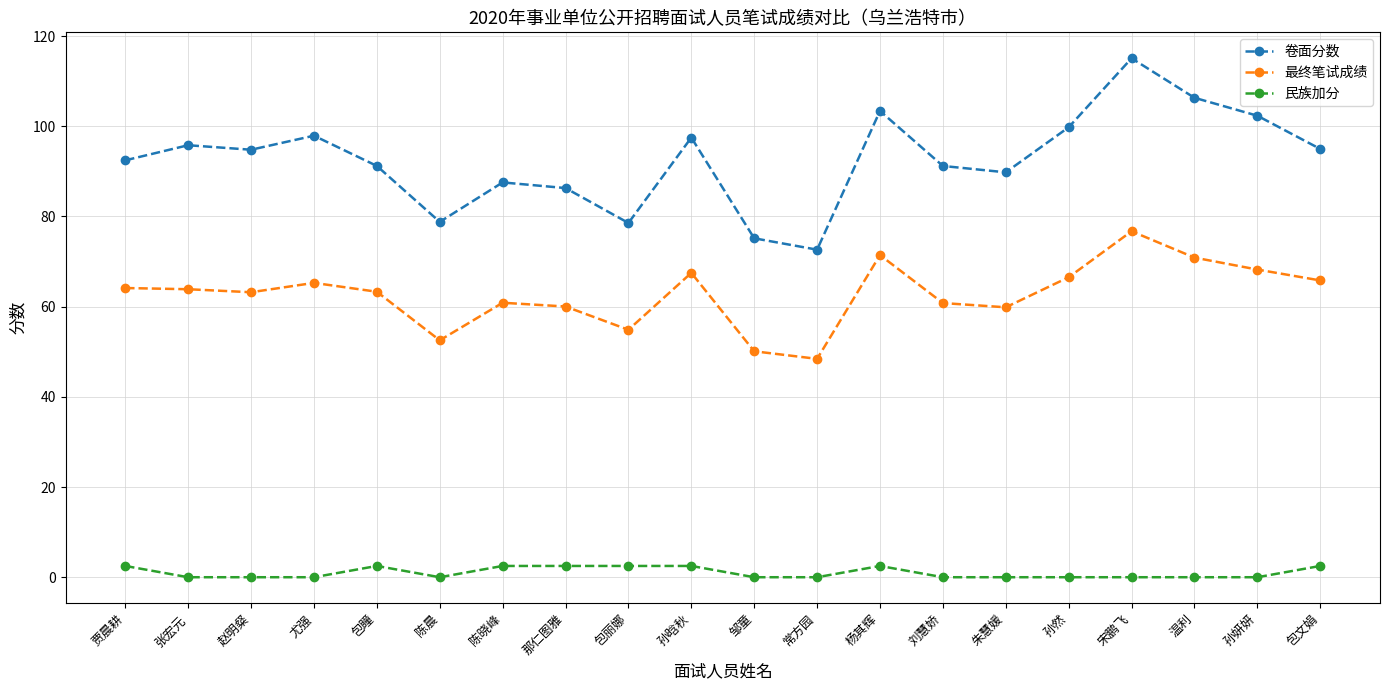

Is it true that 最终笔试成绩 equals 21.8 at 包文娟?

False